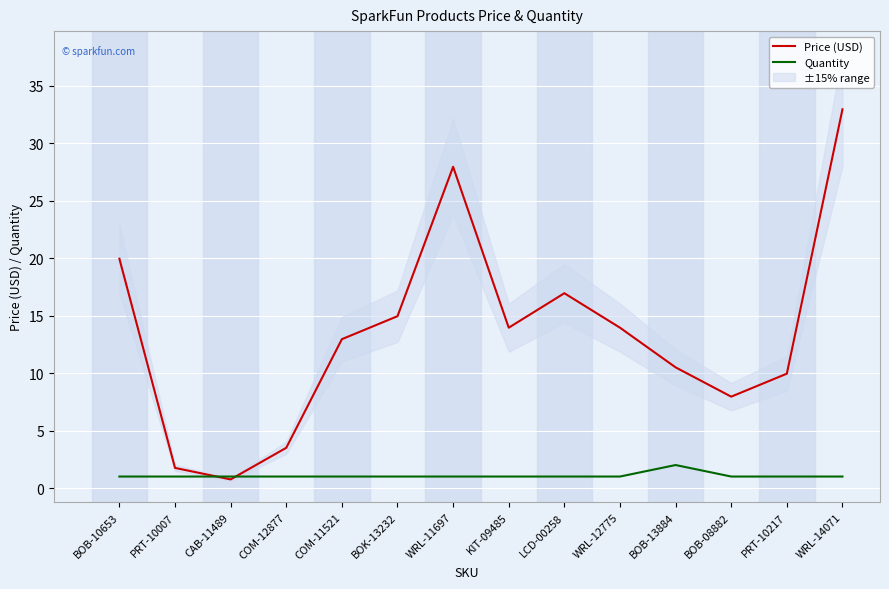

How many series are shown in this chart?

2